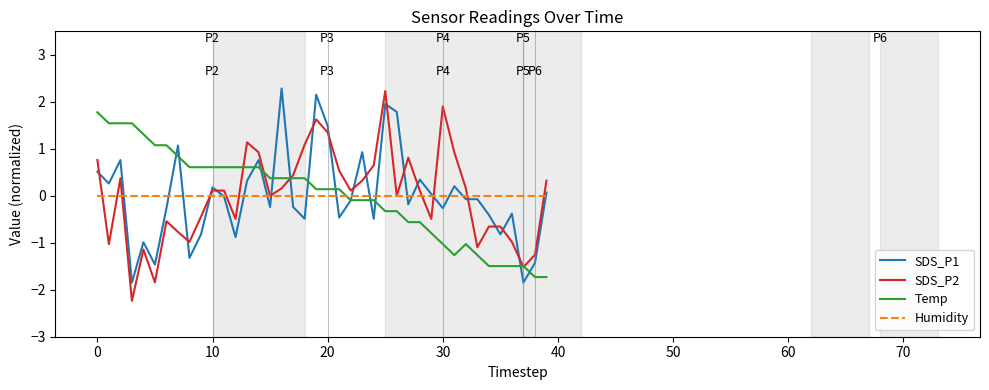

List the series in order of their peak value, lowest first.

Humidity, Temp, SDS_P2, SDS_P1